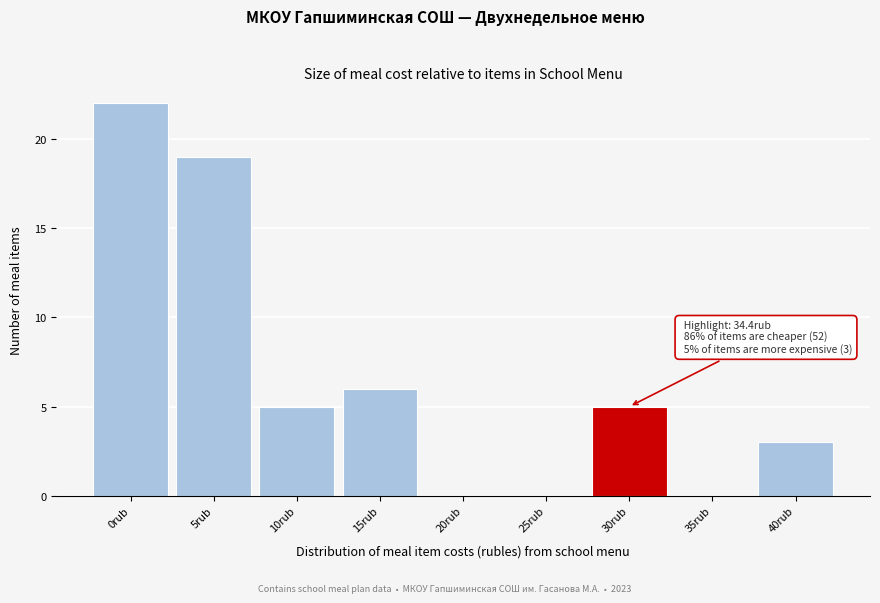

Reading left to right, extract all data points from this chart.

0rub=22	5rub=19	10rub=5	15rub=6	20rub=0	25rub=0	30rub=5	35rub=0	40rub=3